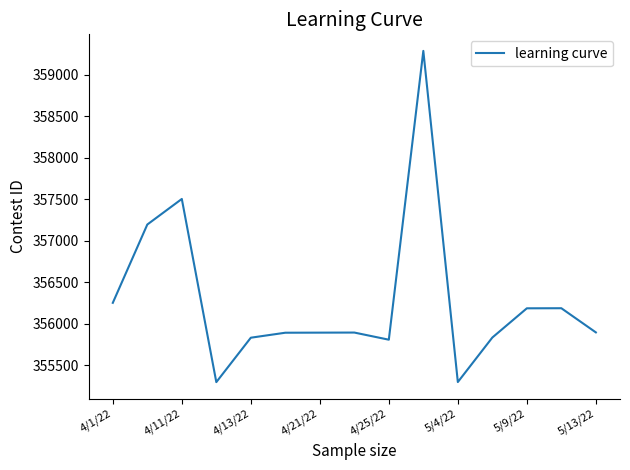

What is the difference between the maximum and minimum values?

3989